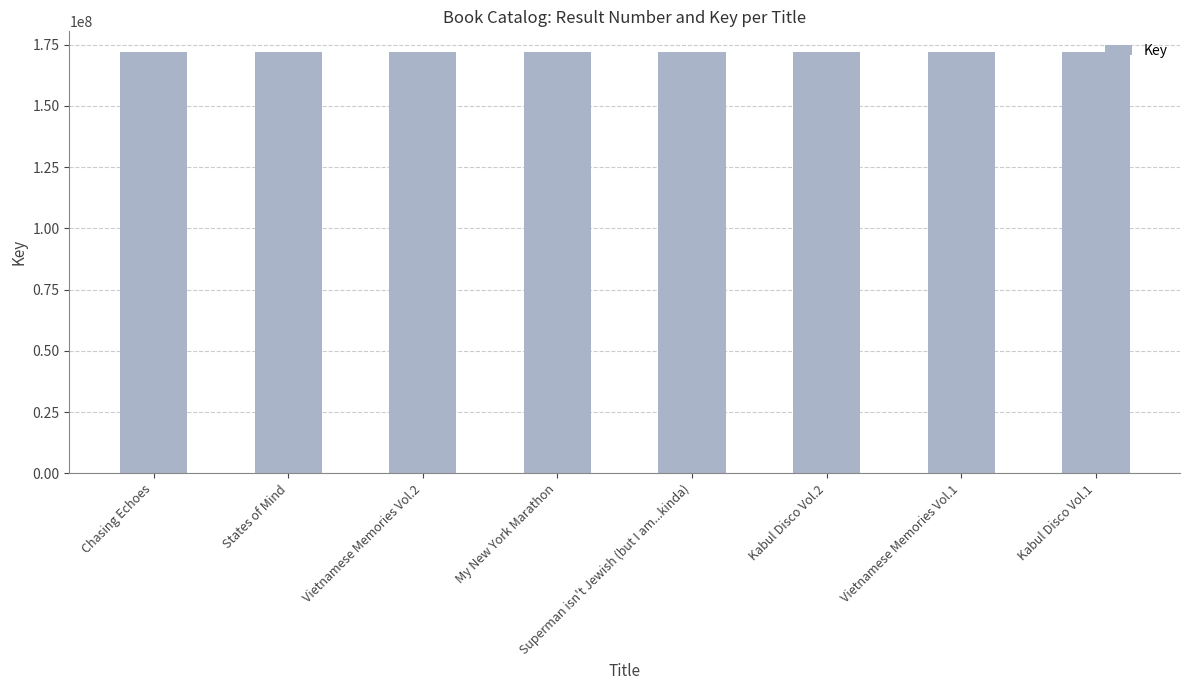

What is the greatest value displayed?

171834064